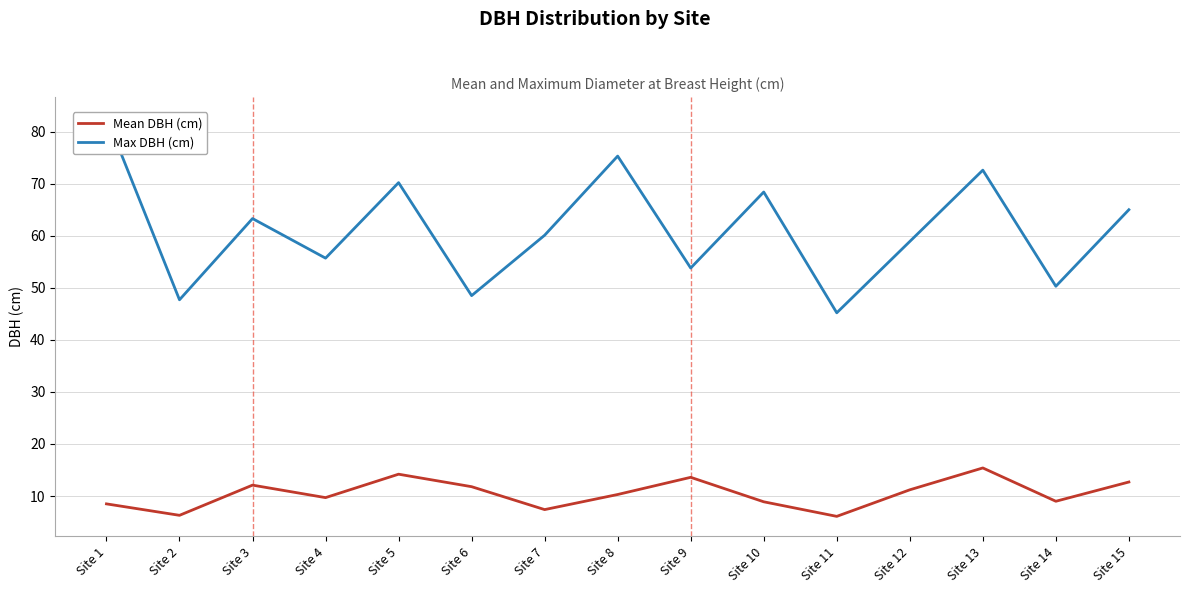

Is it true that Mean DBH (cm) equals 6.1 at Site 11?

True